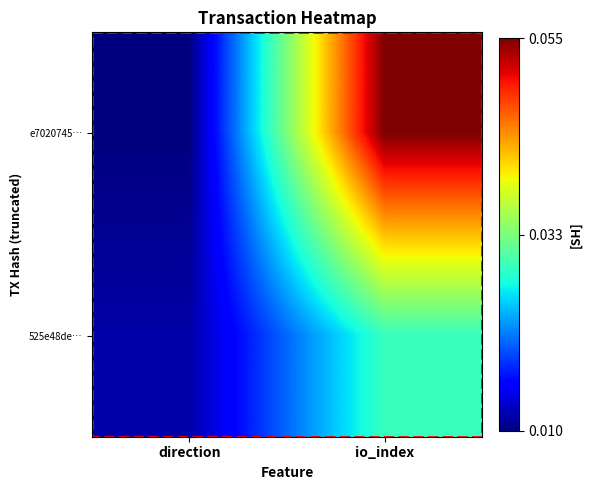

Between io_index and direction, which is larger?

io_index